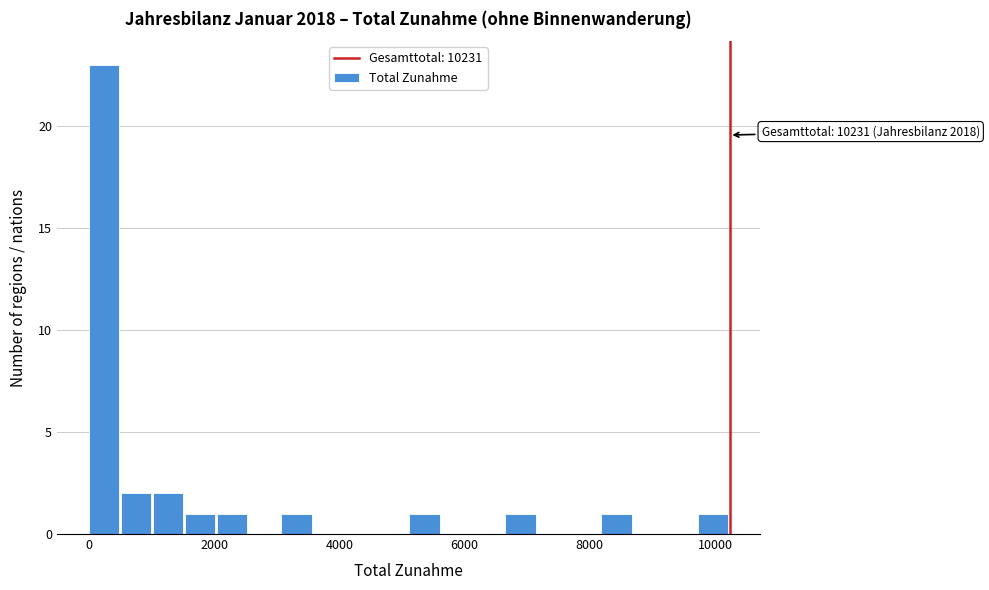

Around what value on the x-axis is the tallest bar? Give the approximate position of its centre, as read against the axis.

200